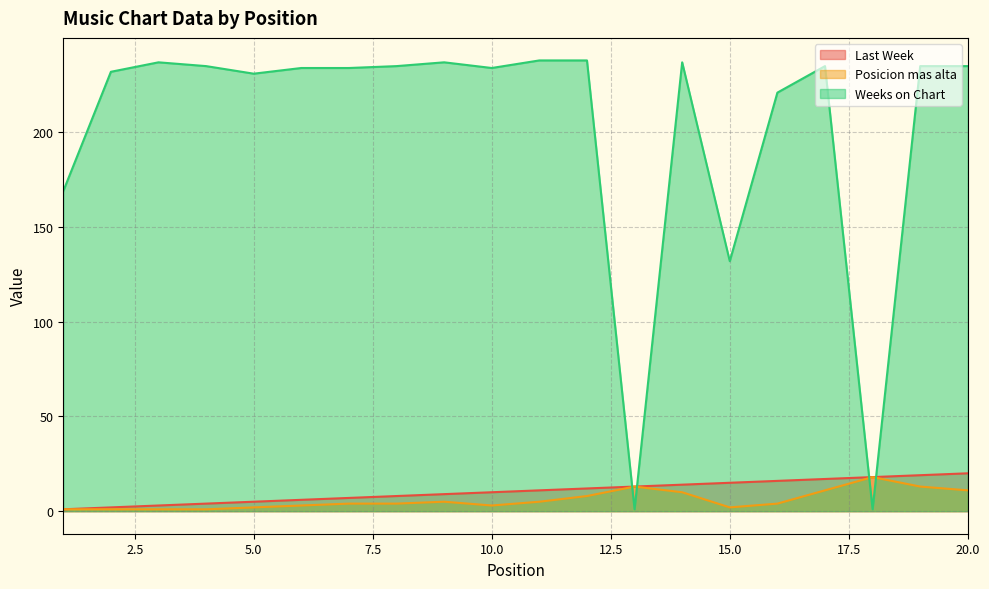

At which category is the sum across all series the highest?

19